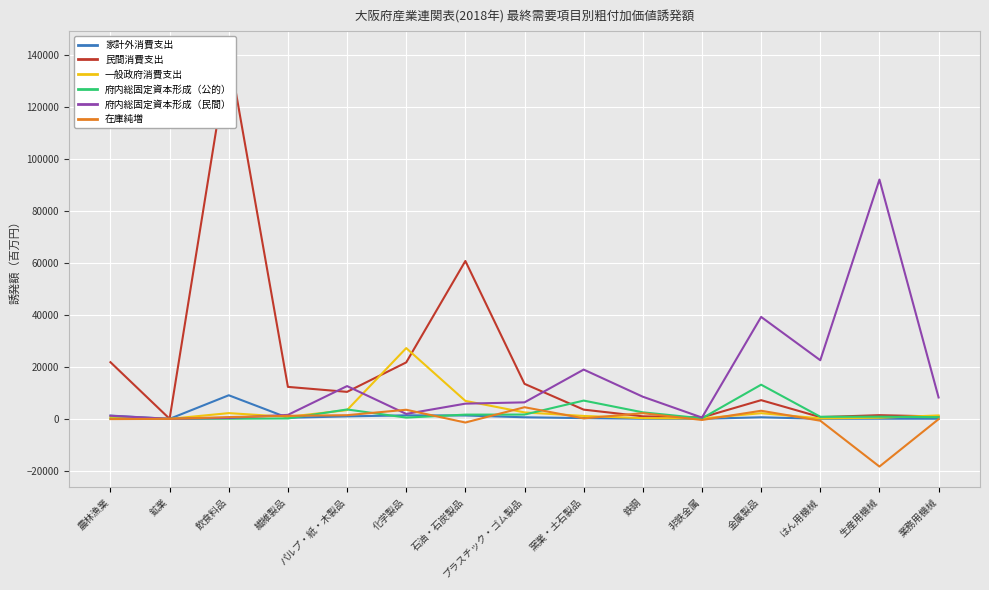

At which category is the sum across all series the highest?

飲食料品